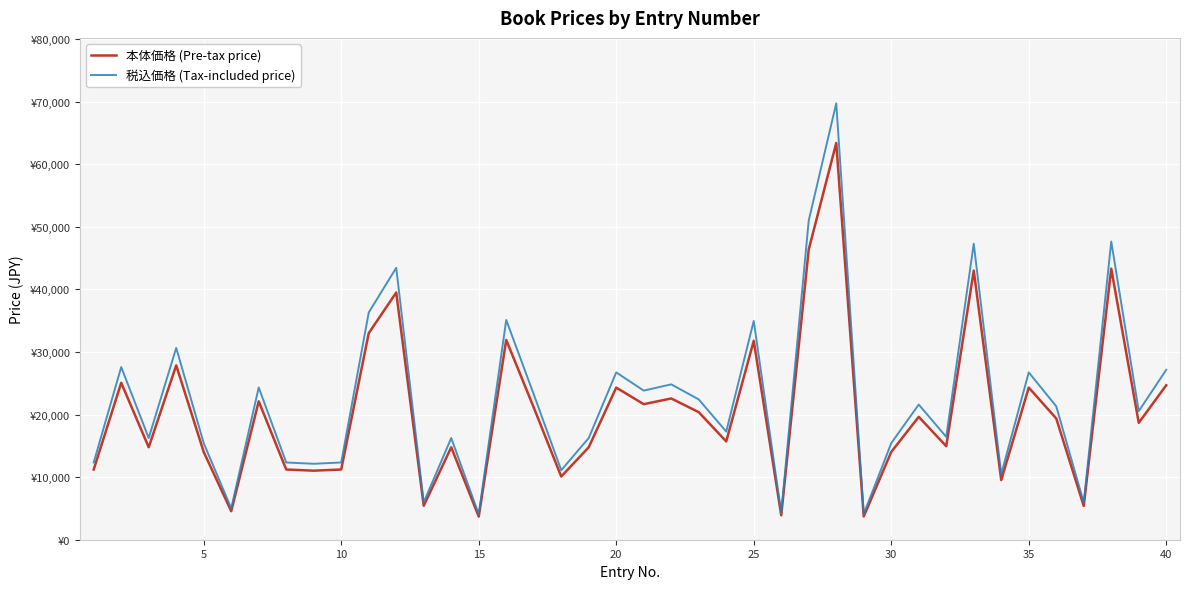

Does the chart have visible grid lines?

Yes